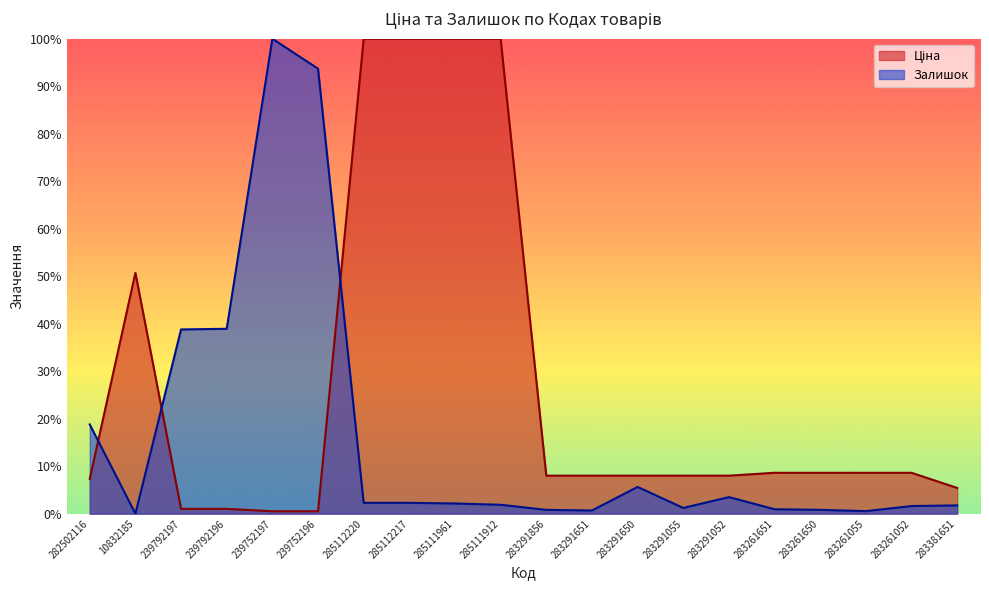

Between 283291856 and 283291650, which is larger?

283291856